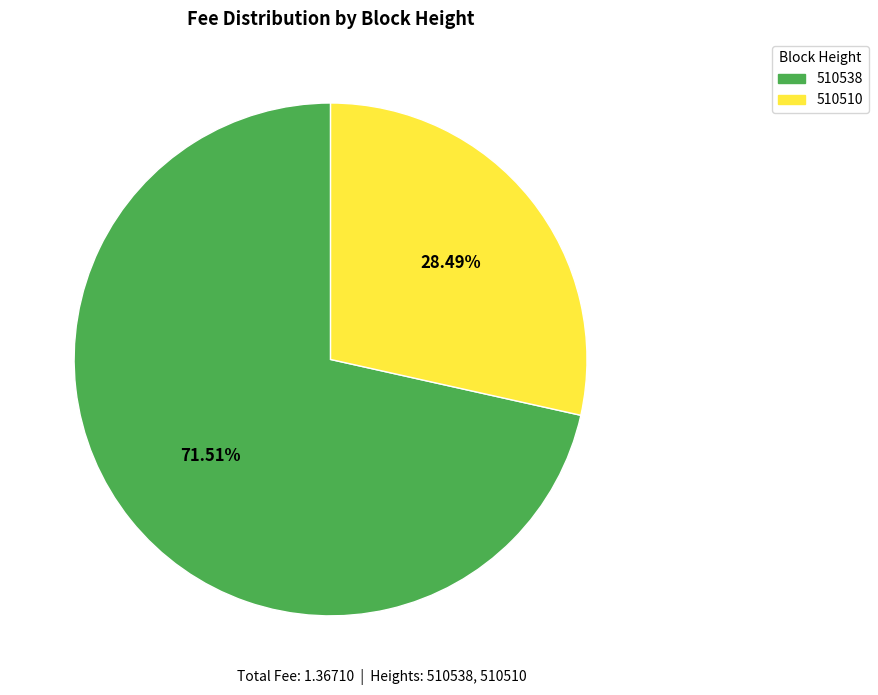

How many segments does this pie chart have?

2